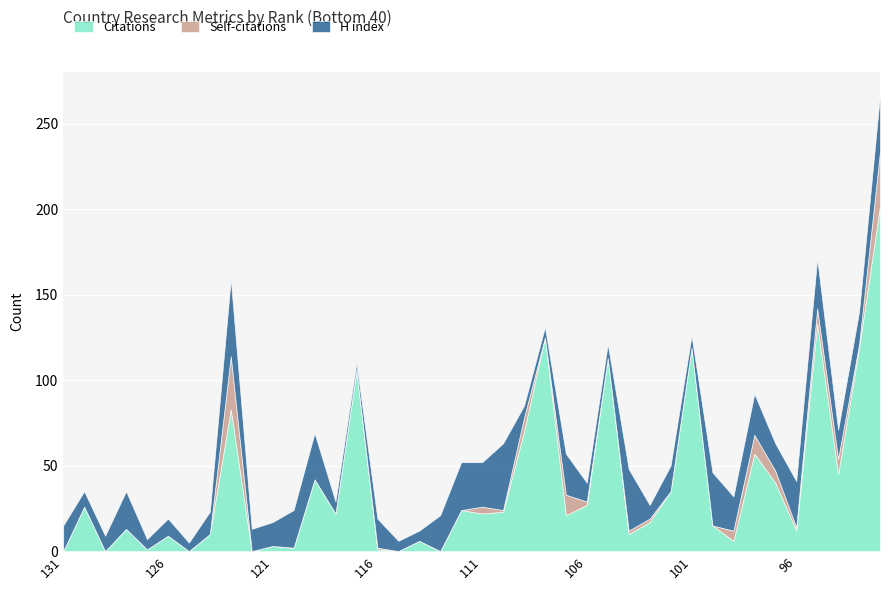

True or false: Self-citations and Citations intersect in this chart.

False